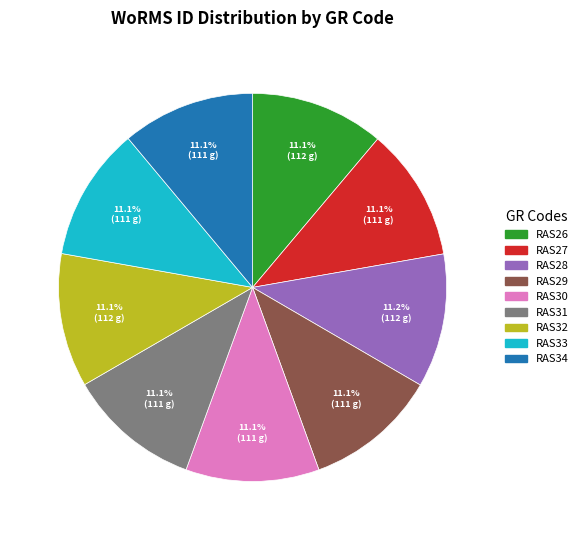

To the nearest percent, what portion does RAS27 represent?

11%